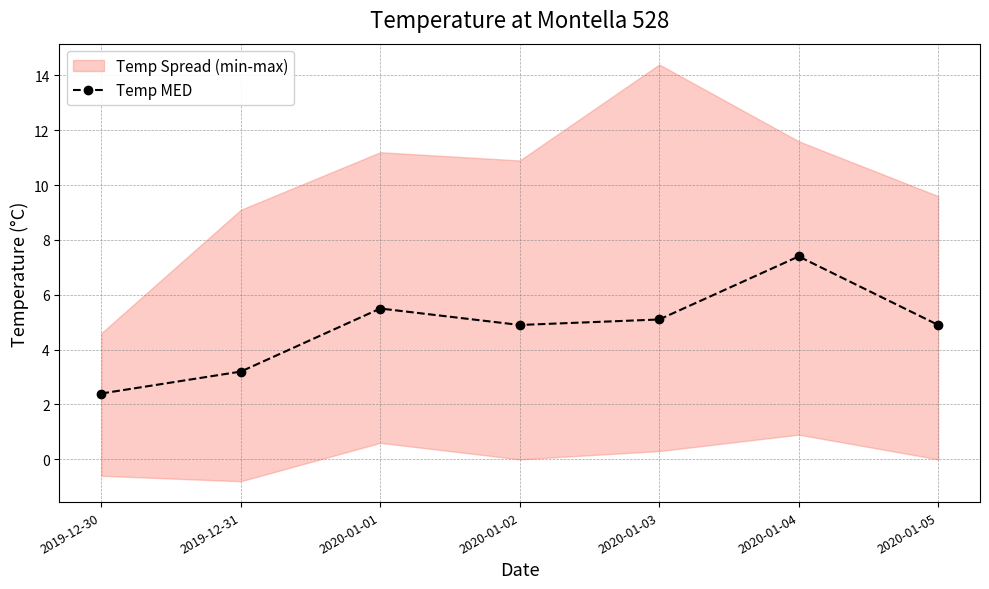

What is the sum of the values at 2020-01-03 and 2020-01-01?

10.6